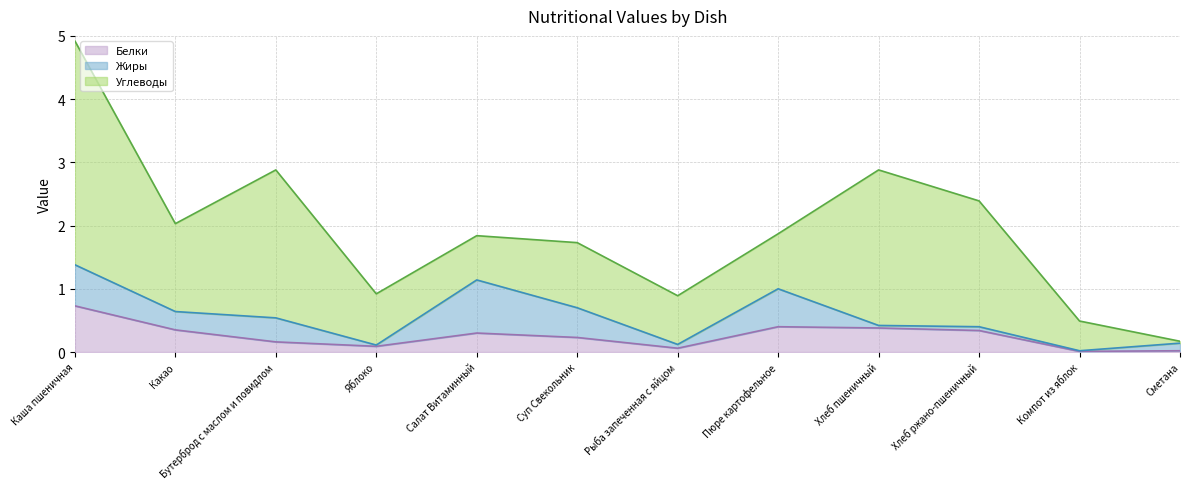

What is the average value of the Белки line series?

0.3